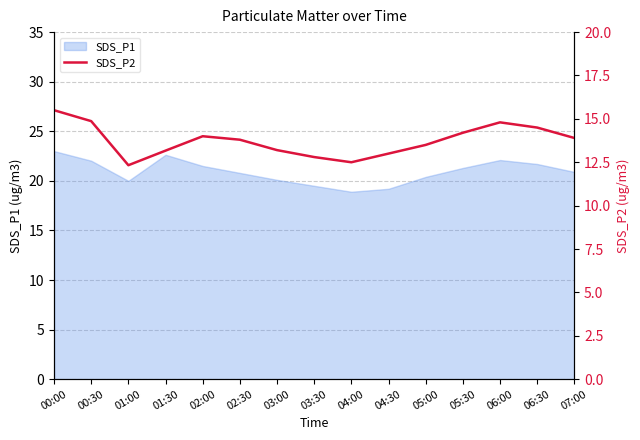

The value of SDS_P1 at 06:00 is 22.1. True or false?

True